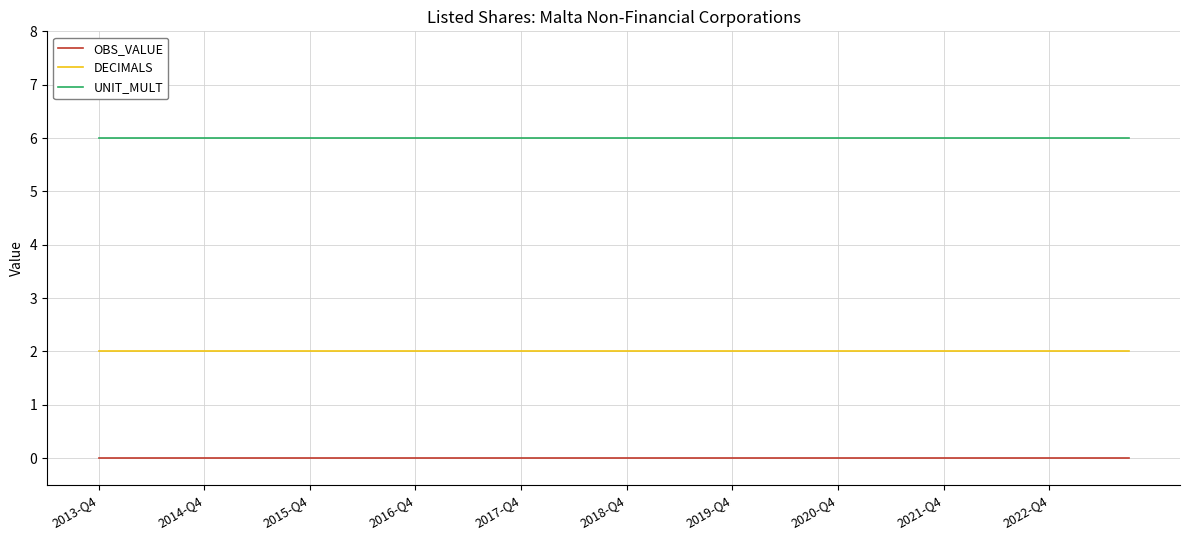

True or false: UNIT_MULT and OBS_VALUE intersect in this chart.

False